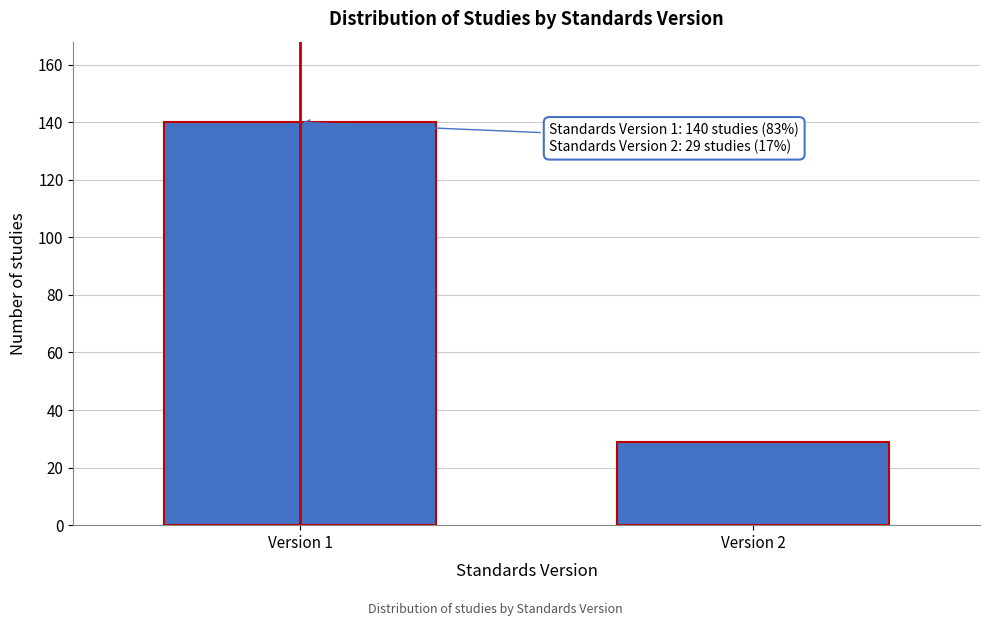

Reading right to left, extract all data points from this chart.

Version 2=29	Version 1=140